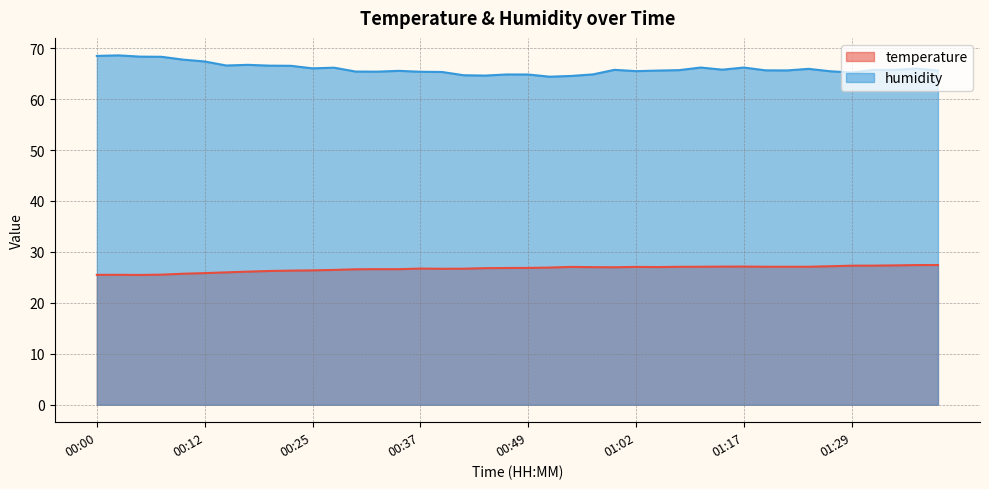

What is the average value of the humidity series?

66.0